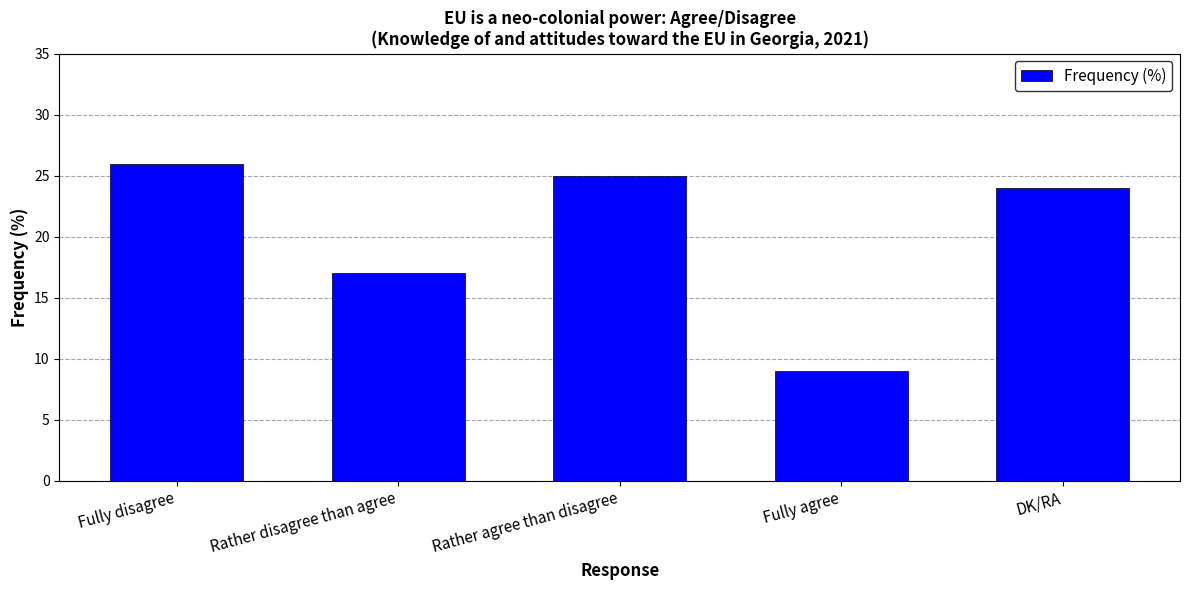

Is it true that the value at DK/RA is 11?

False